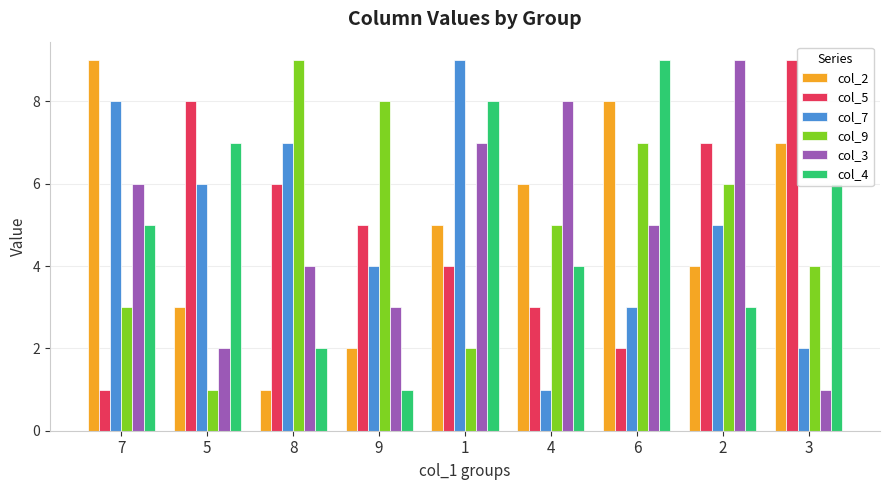

The value of col_5 at 3 is 9. True or false?

True